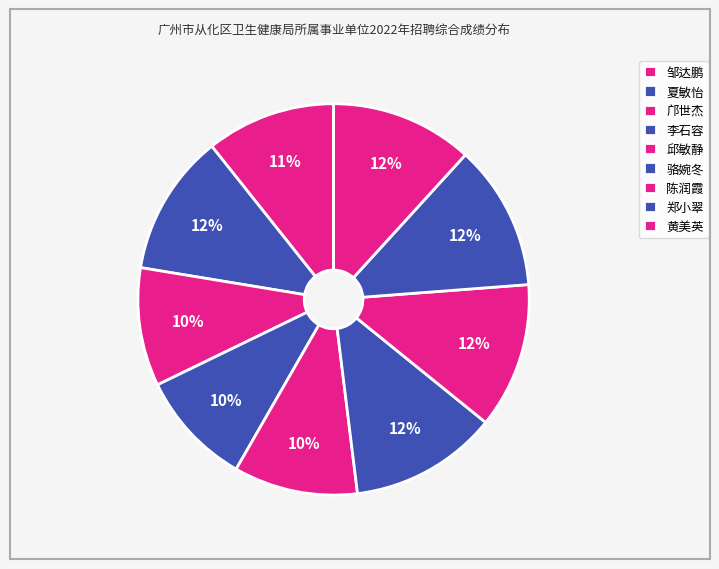

Do 黄美英 and 骆婉冬 together represent more than half of the pie?

No